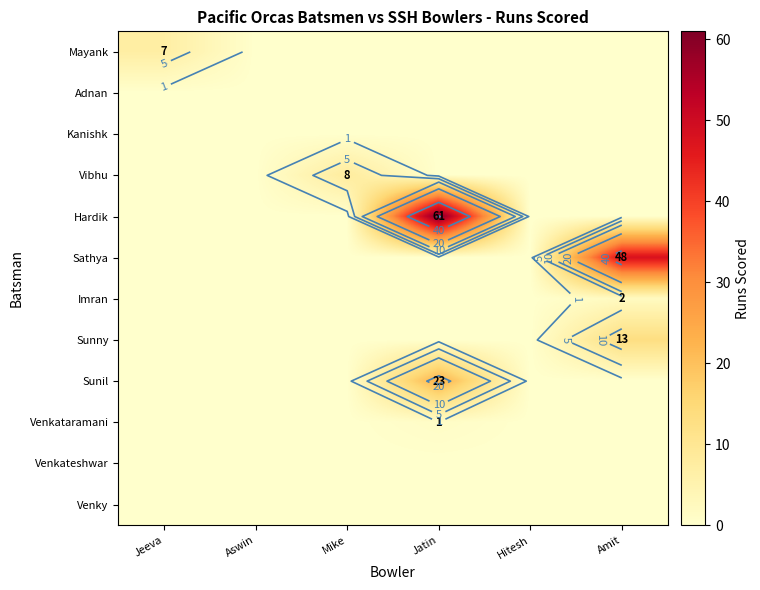

Rank the series by their maximum value, from lowest to highest.

Adnan, Kanishk, Venkateshwar, Venky, Venkataramani, Imran, Mayank, Vibhu, Sunny, Sunil, Sathya, Hardik